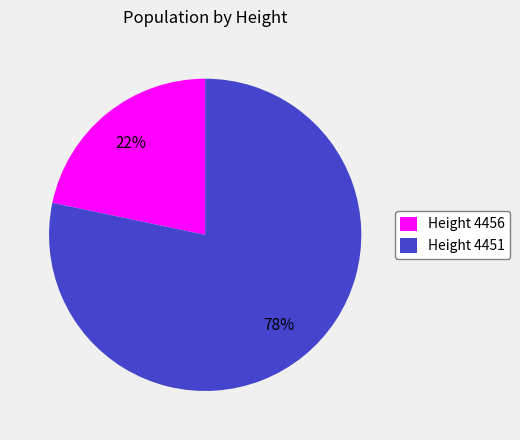

Is the sum of Height 4456 and Height 4451 greater than half?

Yes